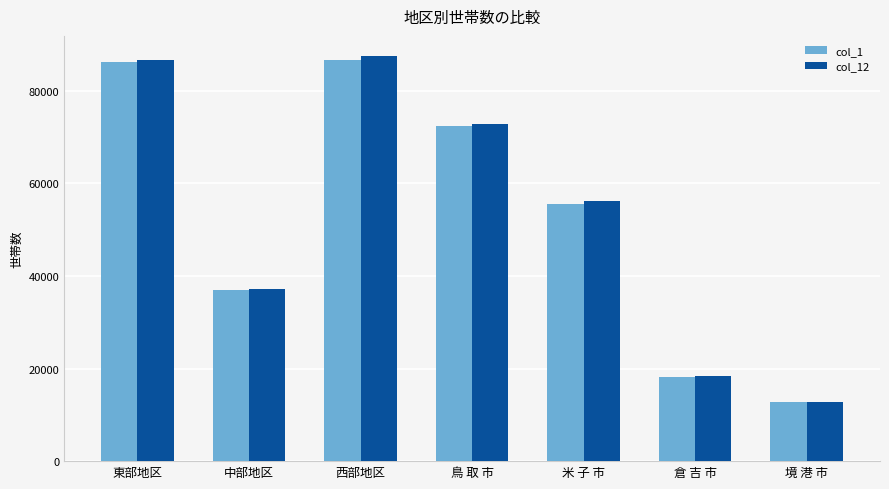

What is the maximum value shown in the chart?

87492